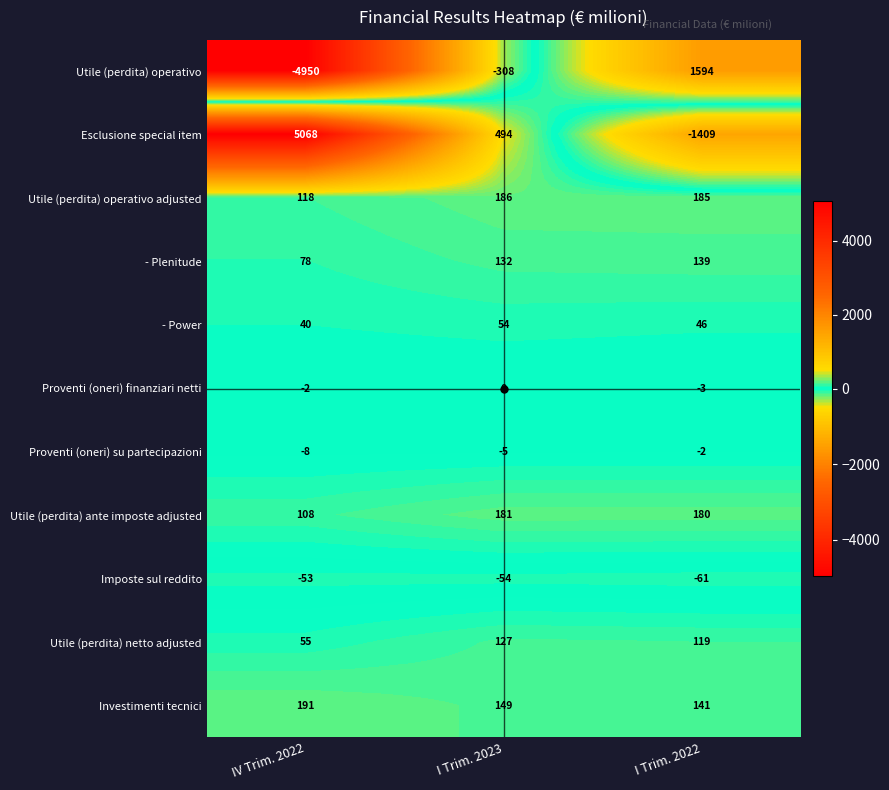

Which label corresponds to the smallest value in the chart?

IV Trim. 2022